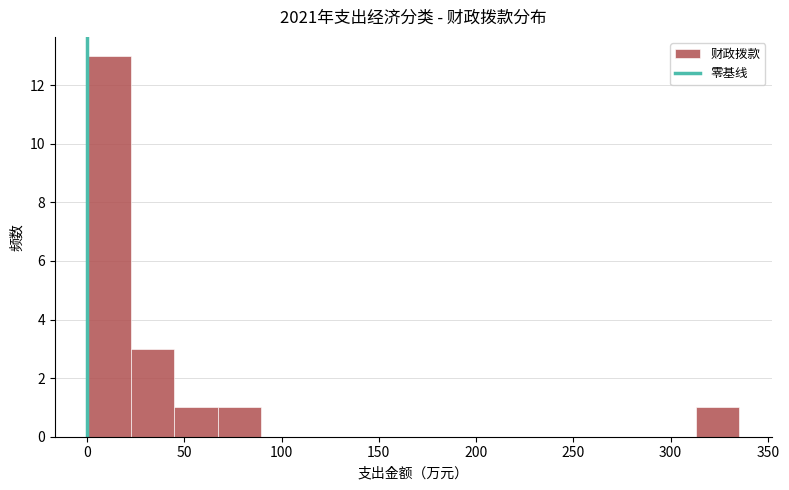

What is the height of the bar covering 25 to 45 on the x-axis? Neither the bar edges nor the heights are printed on the chart, so give them approximately, as read against the axes.

3